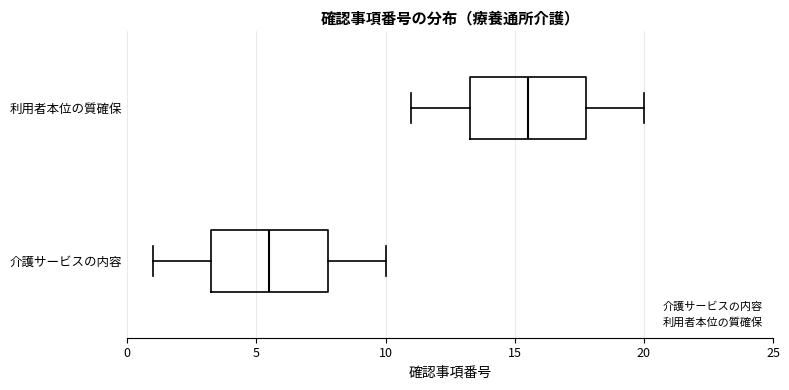

Which box has the furthest to the left median line?

介護サービスの内容